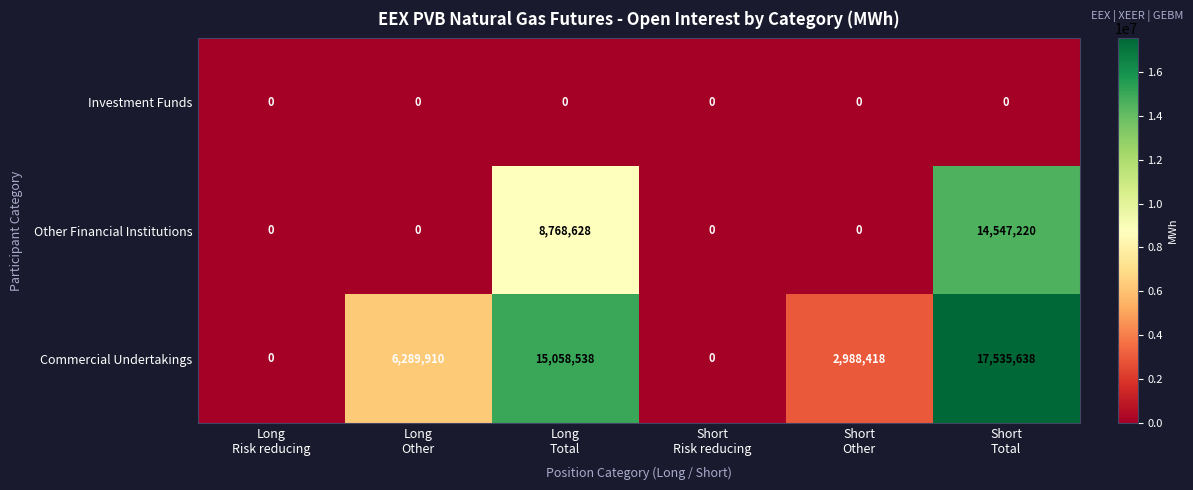

Rank the series by their average value, from lowest to highest.

Investment Funds, Other Financial Institutions, Commercial Undertakings